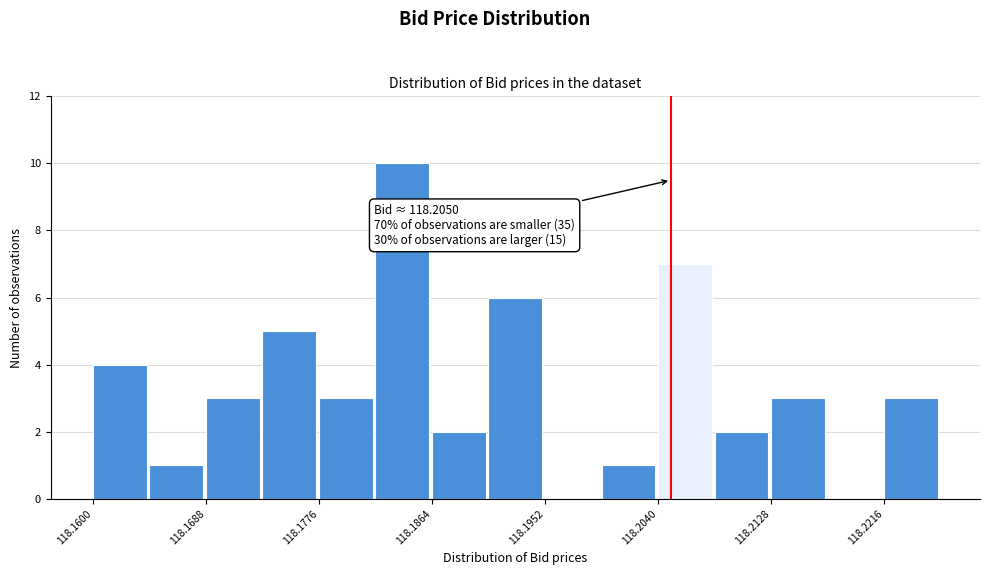

Which range on the x-axis has the tallest bar?

118.182 to 118.186